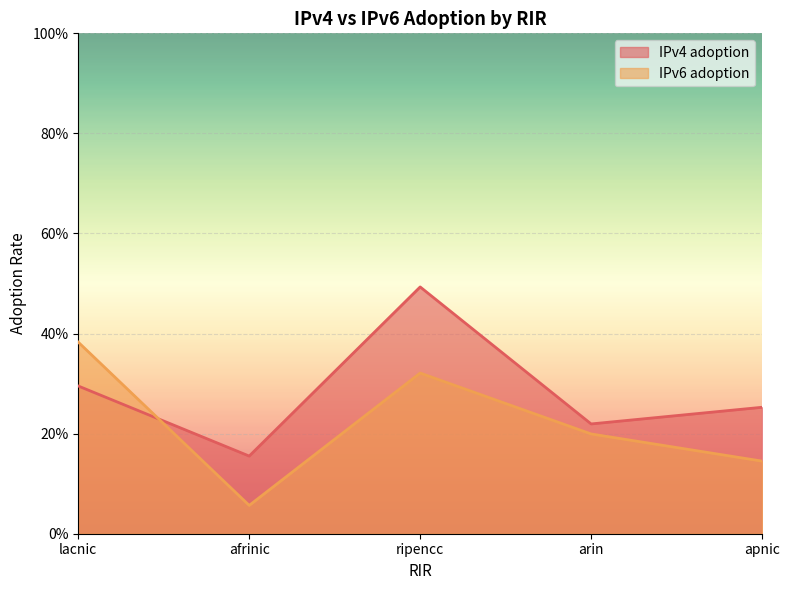

What value does the IPv4 adoption series have at lacnic?

0.3